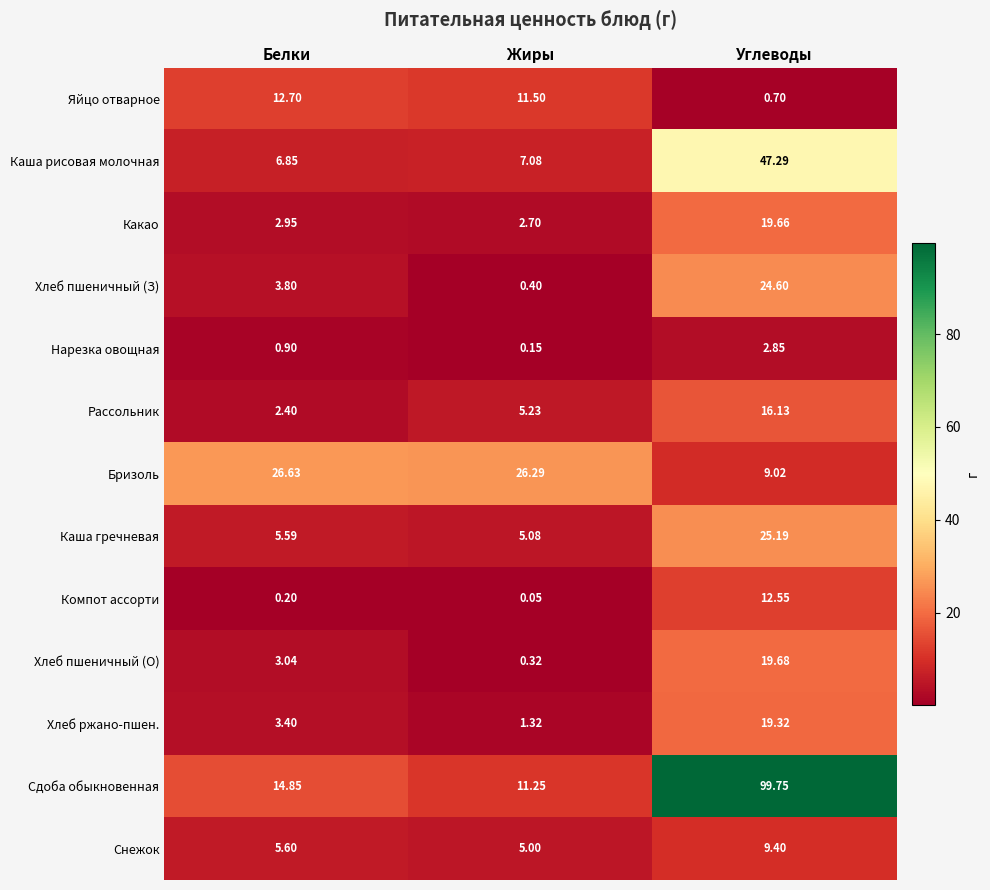

At which label does Сдоба обыкновенная first exceed 14?

Белки